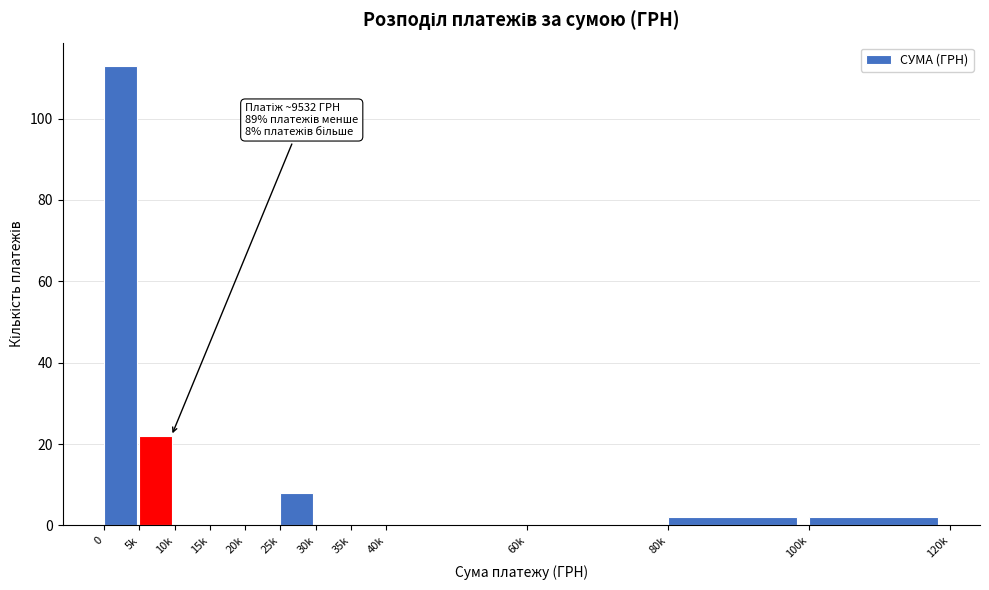

Reading left to right, what are all the values shown in this chart?

0=113	5k=22	10k=0	15k=0	20k=0	25k=8	30k=0	35k=0	40k=0	60k=0	80k=2	100k=2